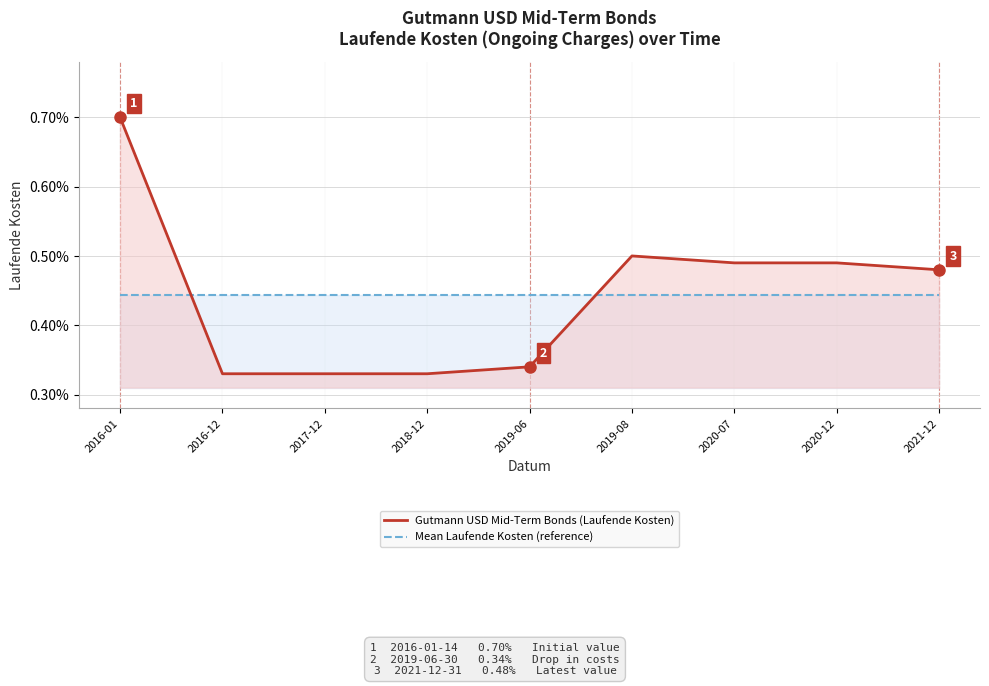

How many intersections are there between Mean Laufende Kosten (reference) and Gutmann USD Mid-Term Bonds (Laufende Kosten)?

2